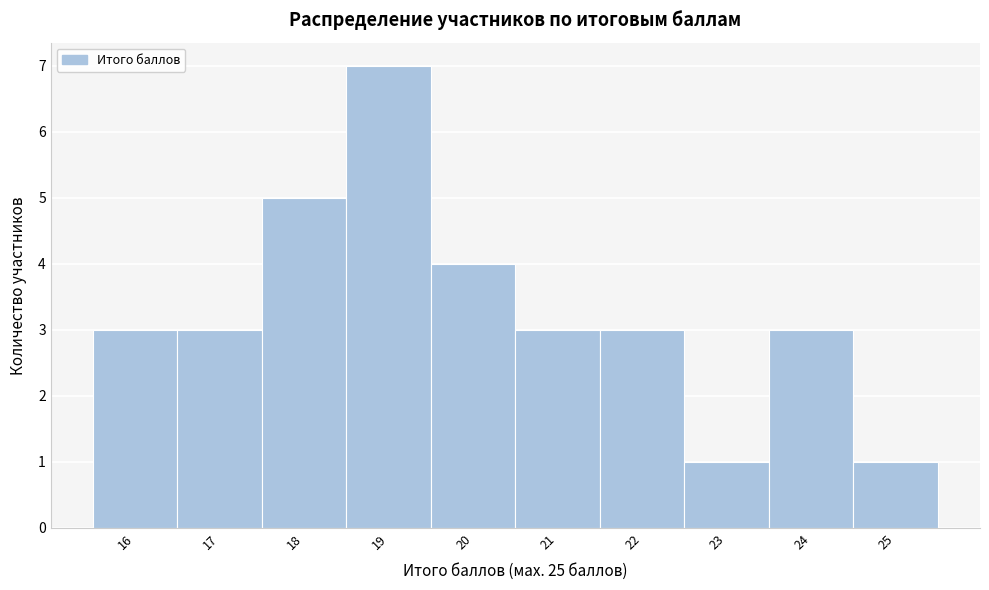

Over which range of the x-axis is the bar tallest?

18.5 to 19.5